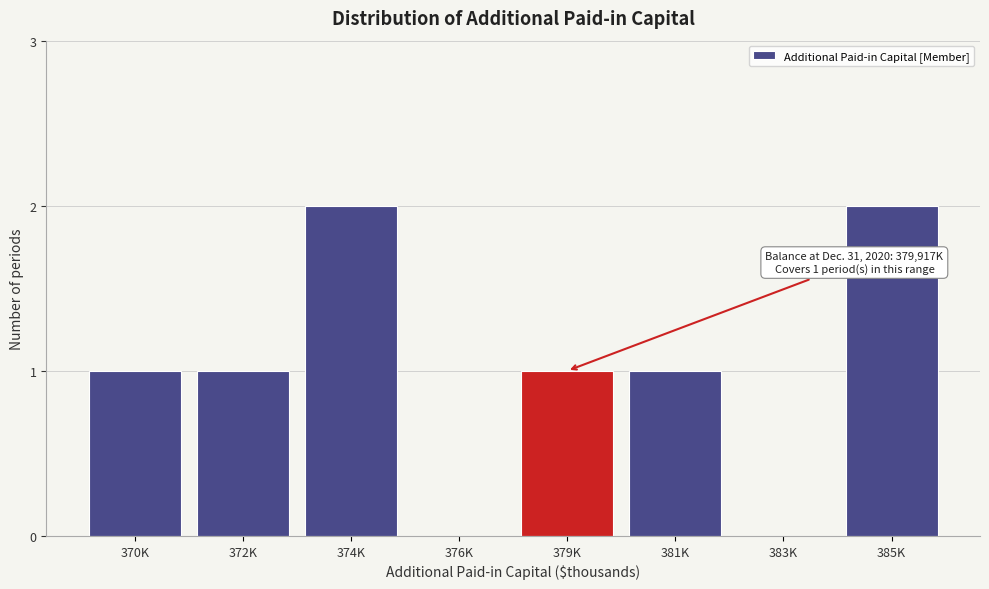

Reading left to right, extract all data points from this chart.

370K=1	372K=1	374K=2	376K=0	379K=1	381K=1	383K=0	385K=2